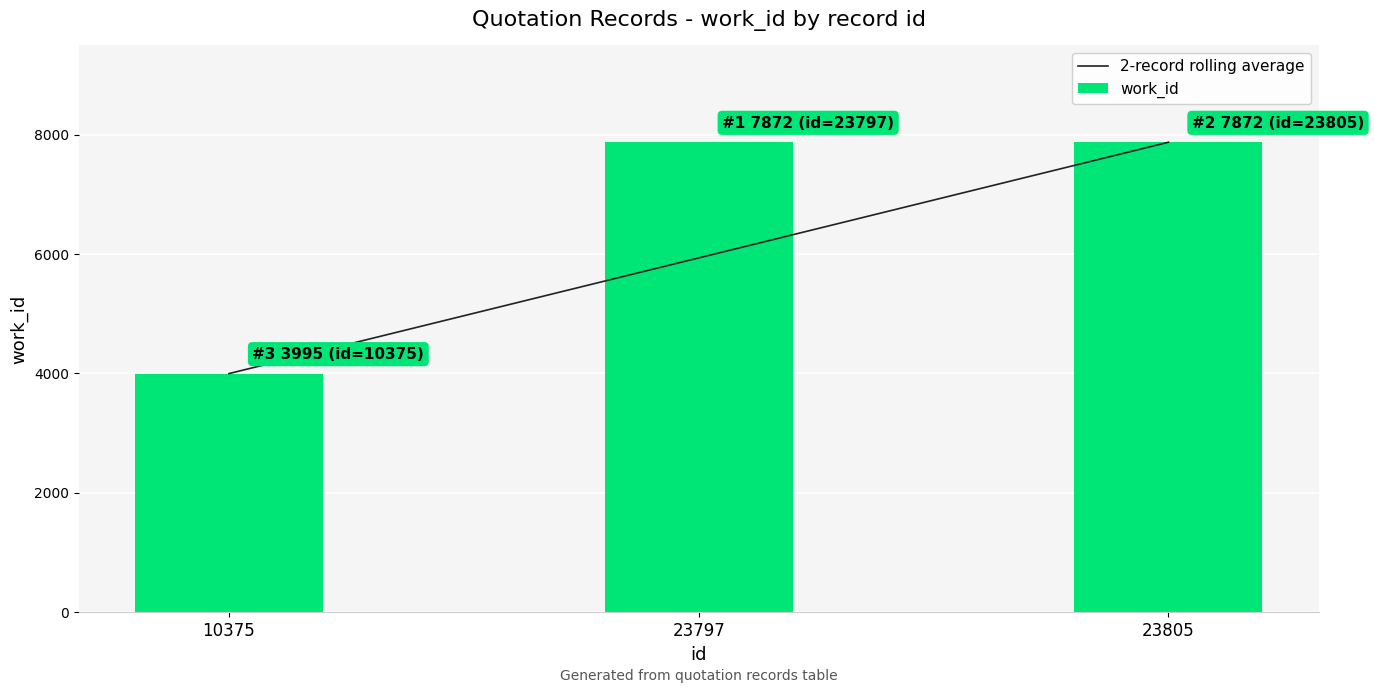

The value of work_id at 23797 is 7872.0. True or false?

True